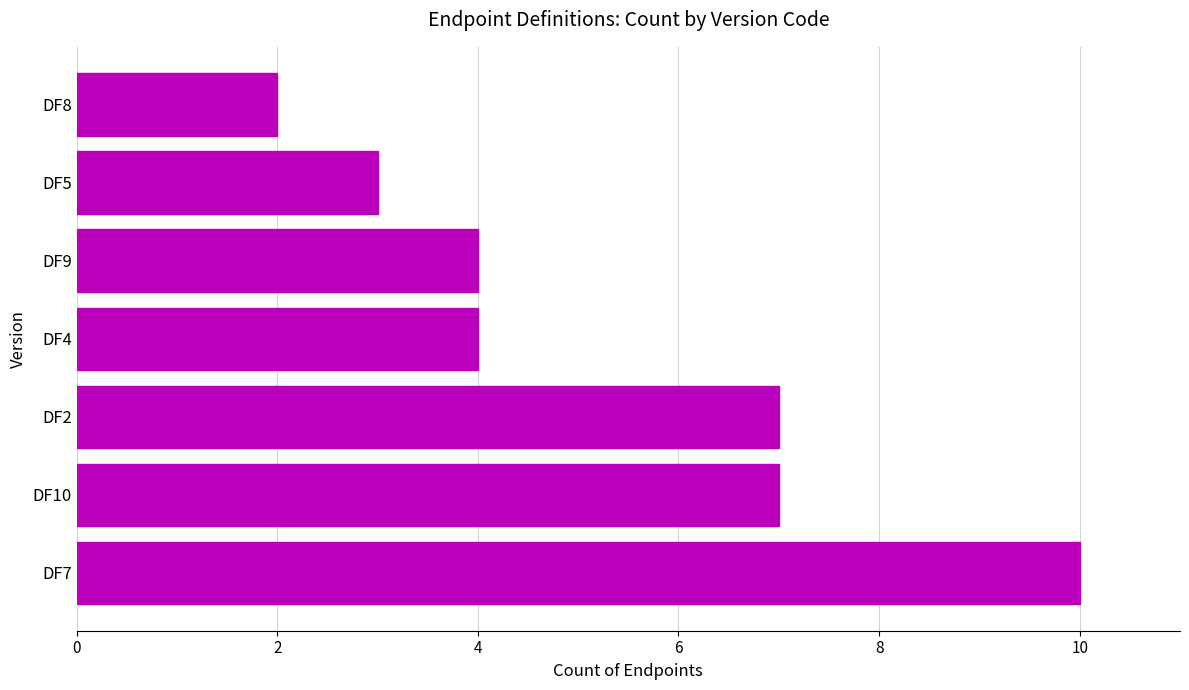

Count the number of data series in this chart.

1